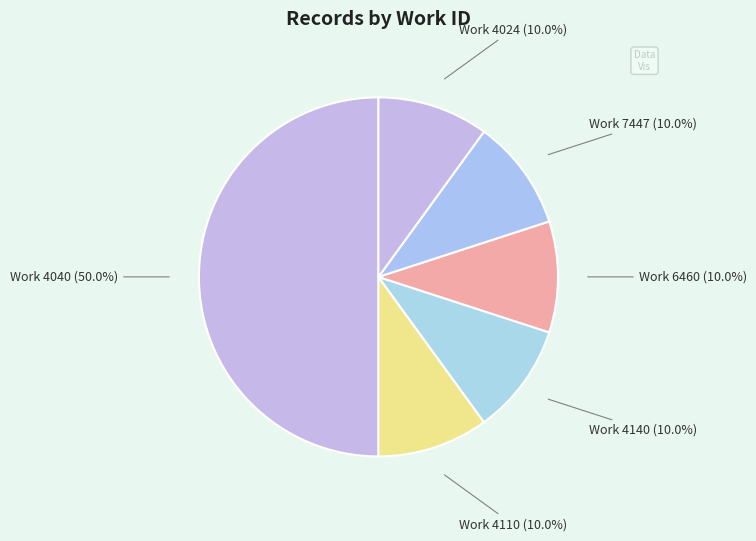

How many slices are in this pie chart?

6